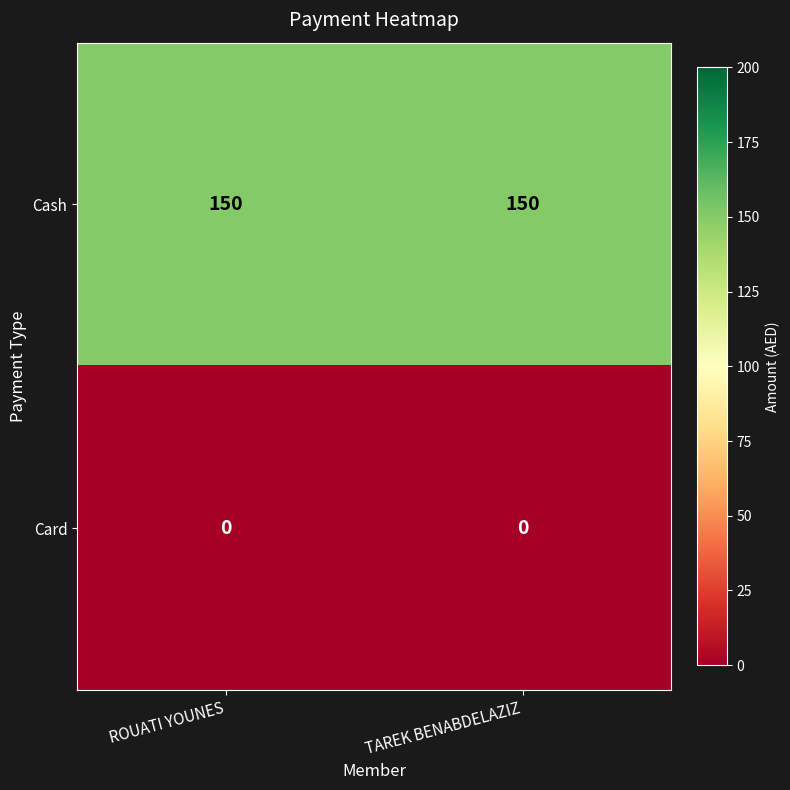

Is it true that Cash equals 150 at TAREK BENABDELAZIZ?

True